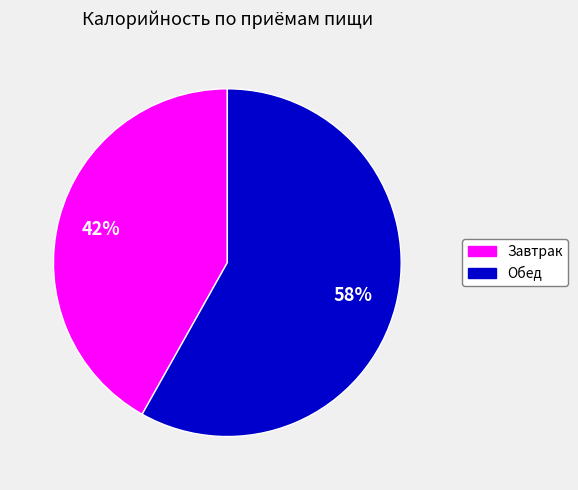

Does any single category account for the majority?

Yes